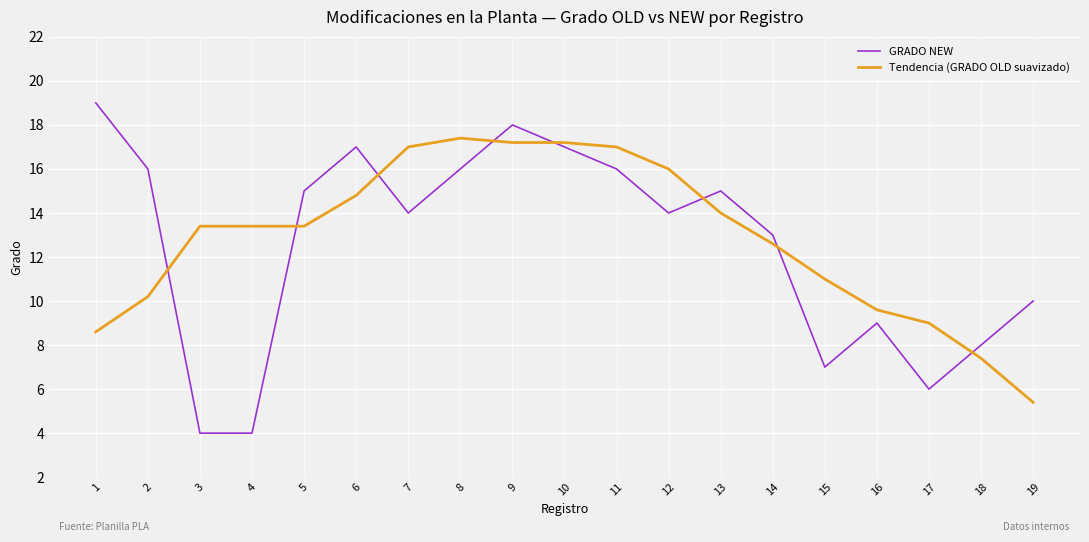

True or false: GRADO NEW has a value of 18.0 at 9.

True